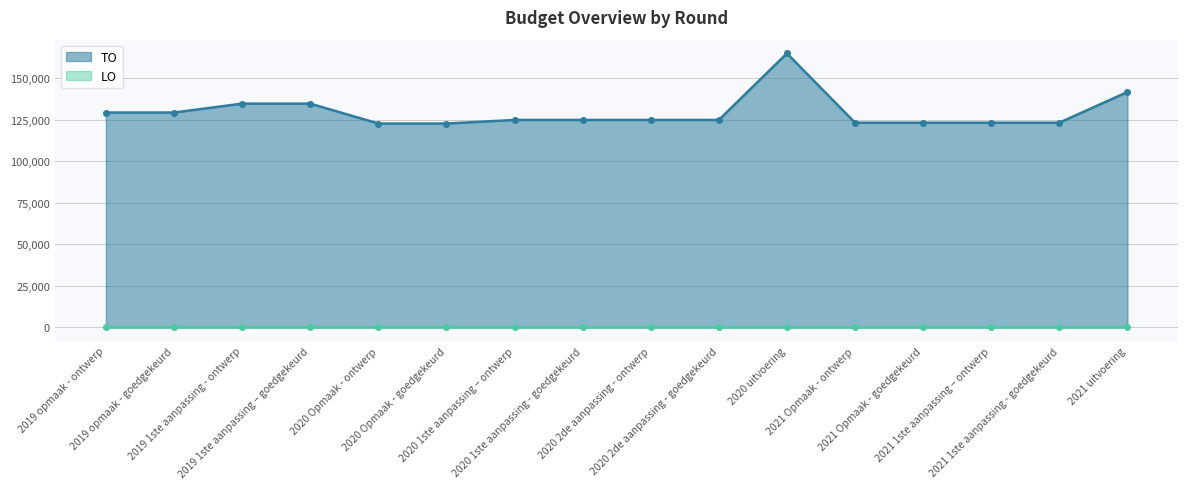

Rank the categories by value from lowest to highest.

2020 Opmaak - ontwerp, 2020 Opmaak - goedgekeurd, 2021 Opmaak - ontwerp, 2021 Opmaak - goedgekeurd, 2021 1ste aanpassing – ontwerp, 2021 1ste aanpassing - goedgekeurd, 2020 1ste aanpassing – ontwerp, 2020 1ste aanpassing - goedgekeurd, 2020 2de aanpassing - ontwerp, 2020 2de aanpassing - goedgekeurd, 2019 opmaak - ontwerp, 2019 opmaak - goedgekeurd, 2019 1ste aanpassing - ontwerp, 2019 1ste aanpassing – goedgekeurd, 2021 uitvoering, 2020 uitvoering